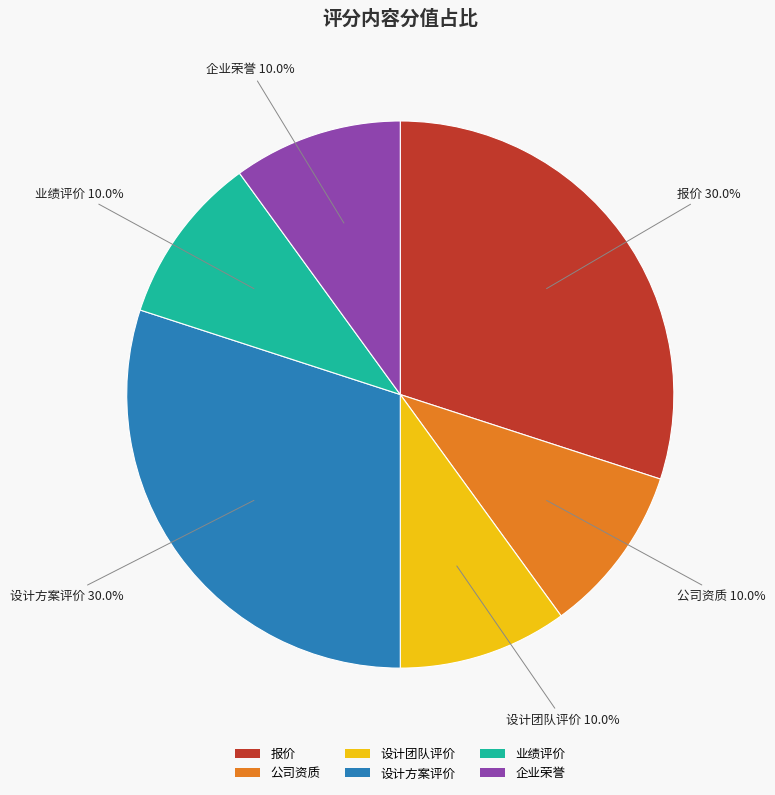

What percentage do 企业荣誉 and 业绩评价 together represent?

20.0%